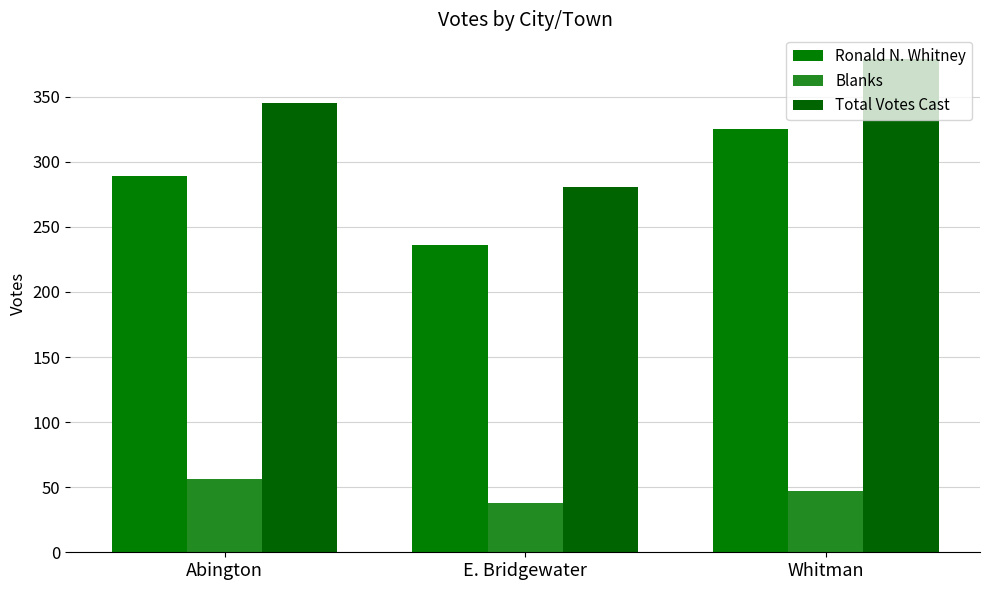

How many Blanks values are between 38 and 56?

3